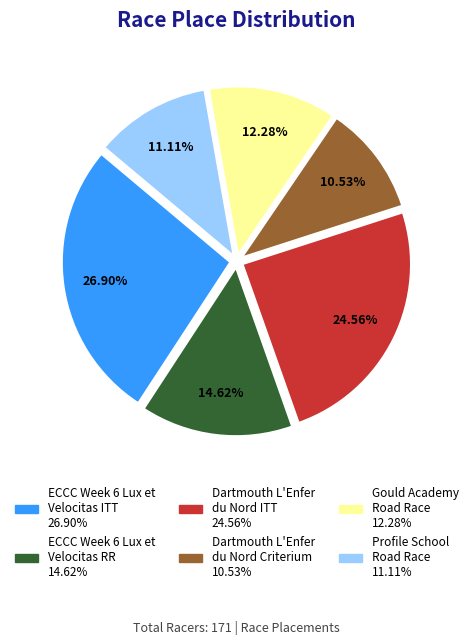

To the nearest percent, what is the difference between the largest and smallest slice percentages?

16%